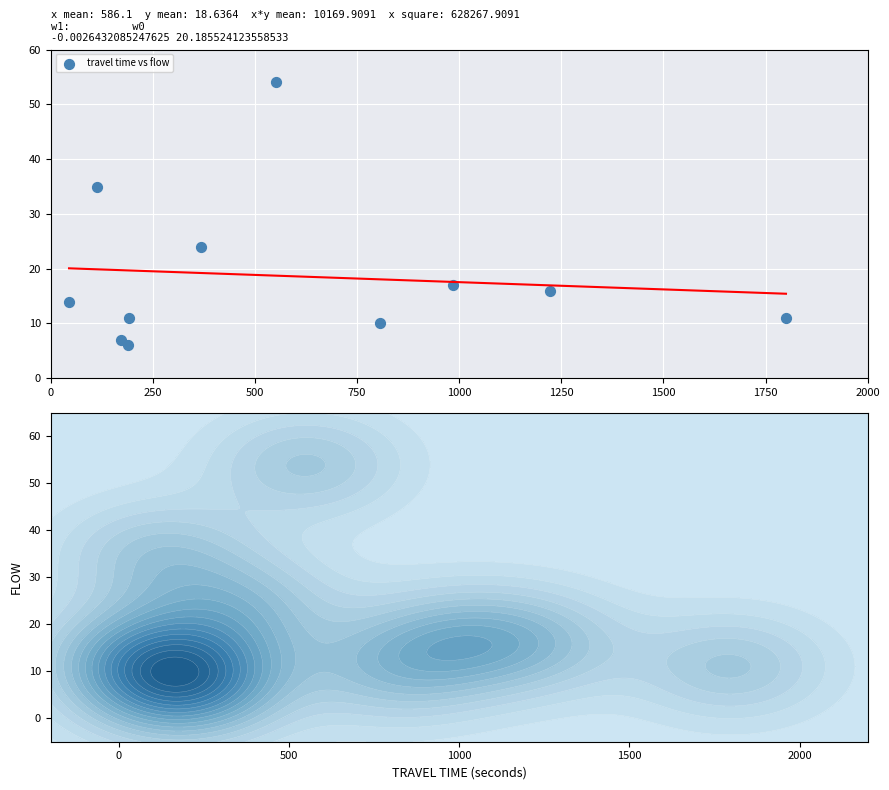

What is the range of Y values (max minus min)?

48